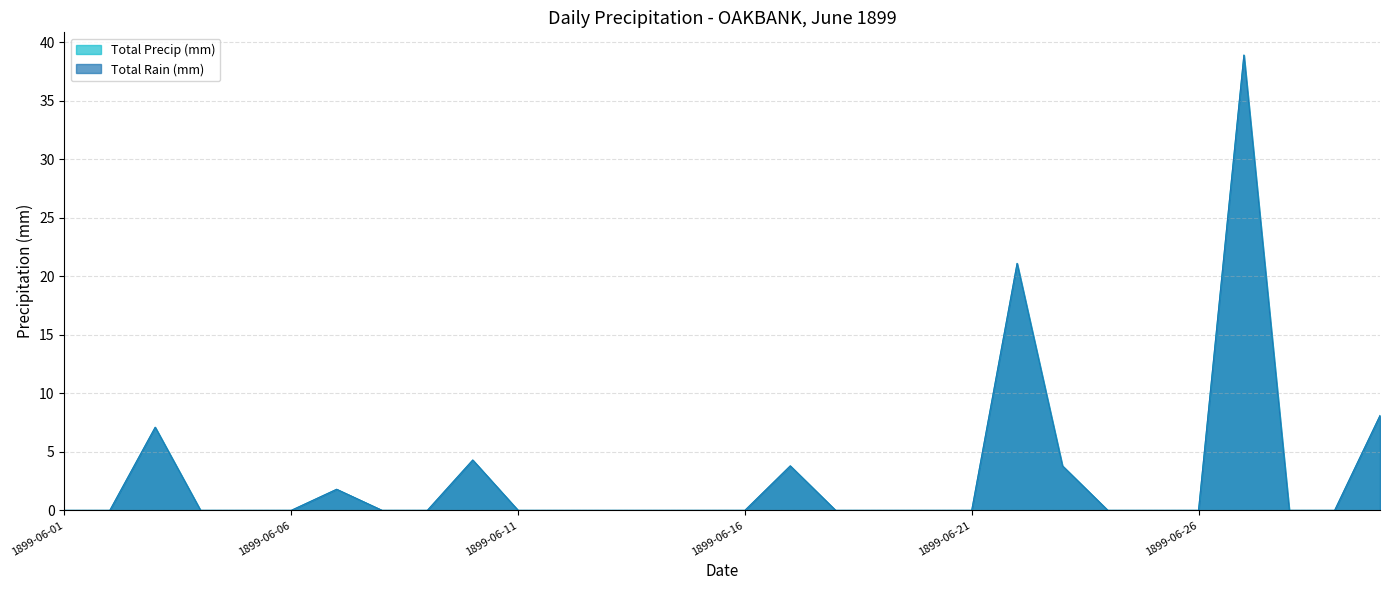

Does the chart display data point markers on the line(s)?

No